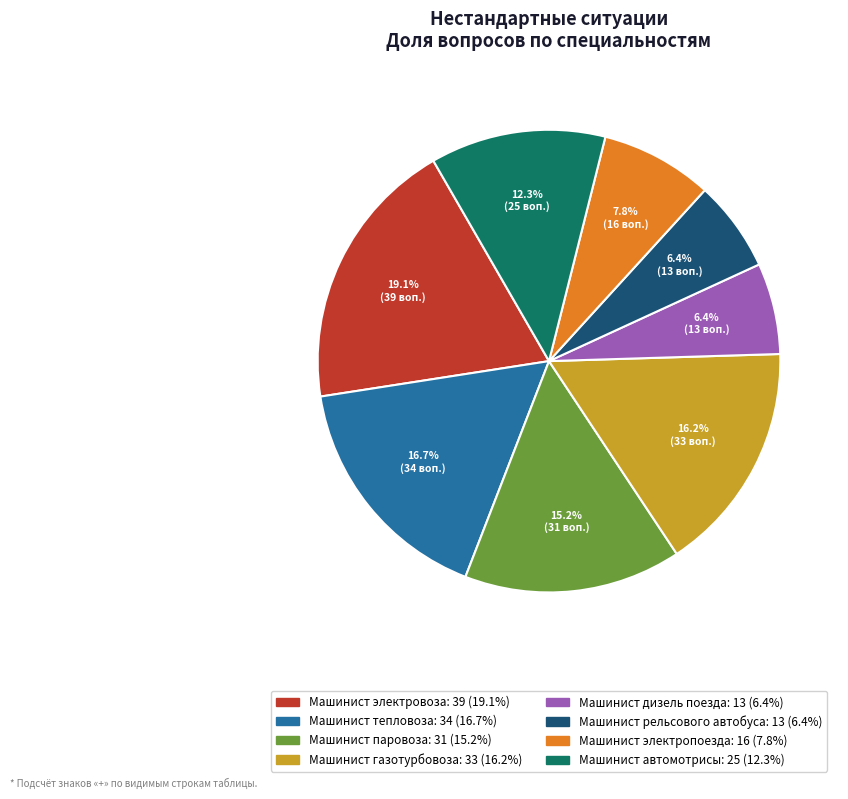

Is there a majority slice in this chart?

No